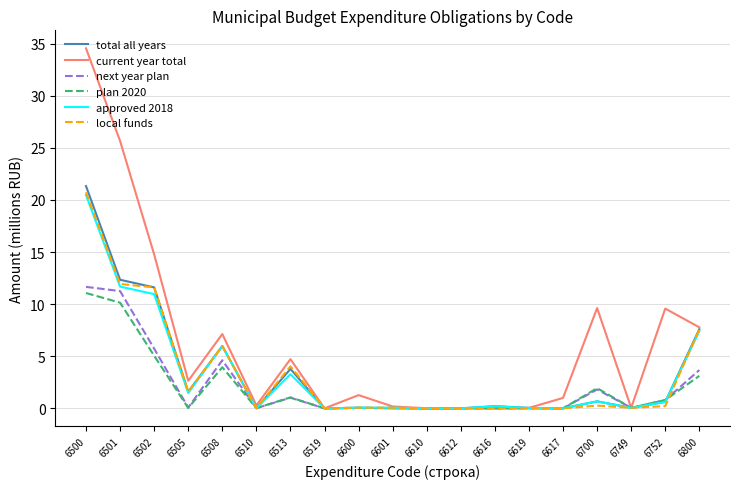

True or false: plan 2020 and total all years cross at least once.

True